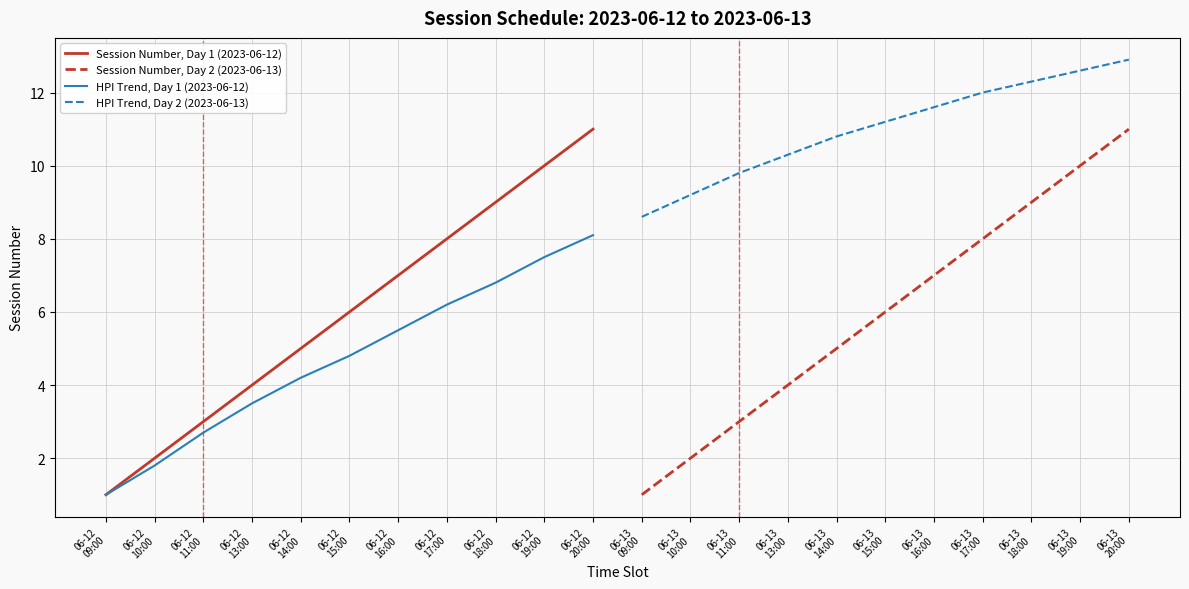

What is the lowest value of the HPI Trend, Day 1 (2023-06-12) series?

1.0